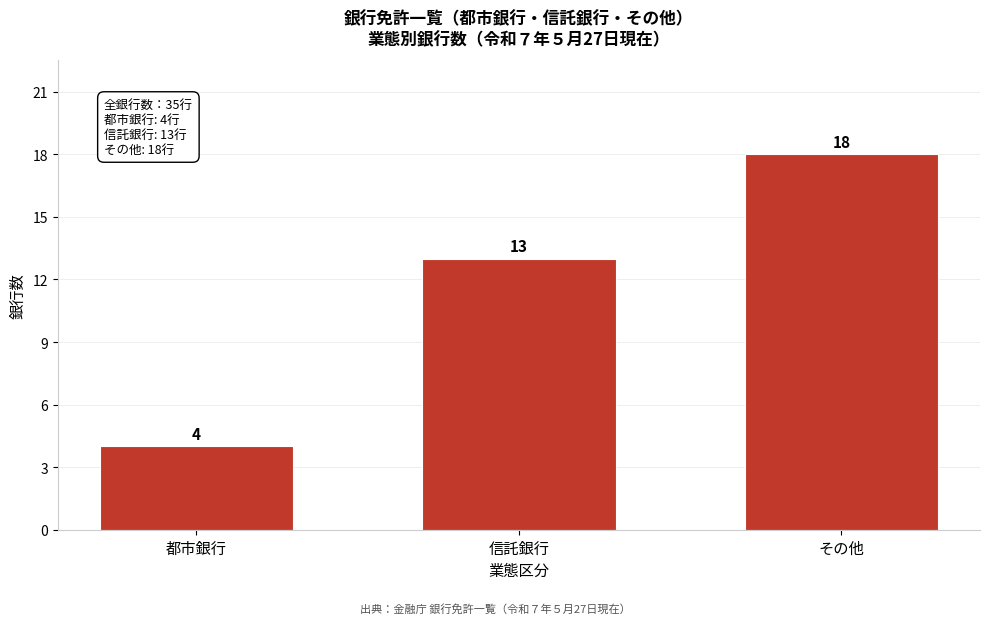

Reading left to right, extract all data points from this chart.

都市銀行=4	信託銀行=13	その他=18